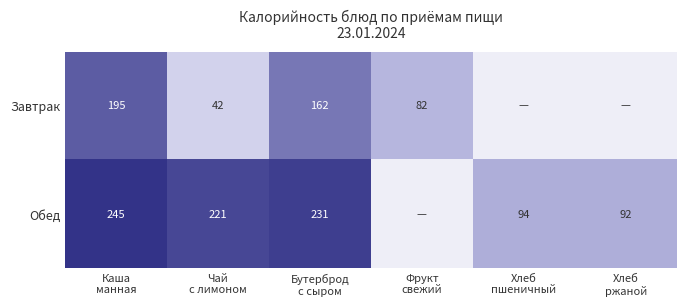

List the series in order of their peak value, lowest first.

Завтрак, Обед